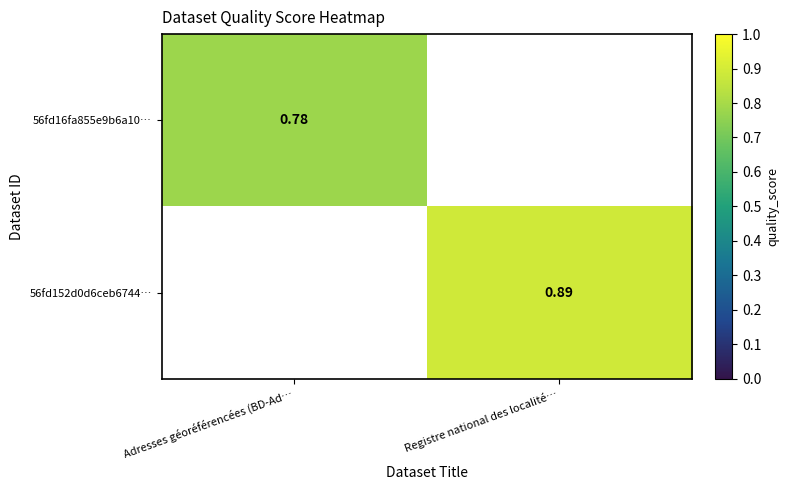

Rank the series by their average value, from lowest to highest.

56fd16fa855e9b6a10…, 56fd152d0d6ceb6744…